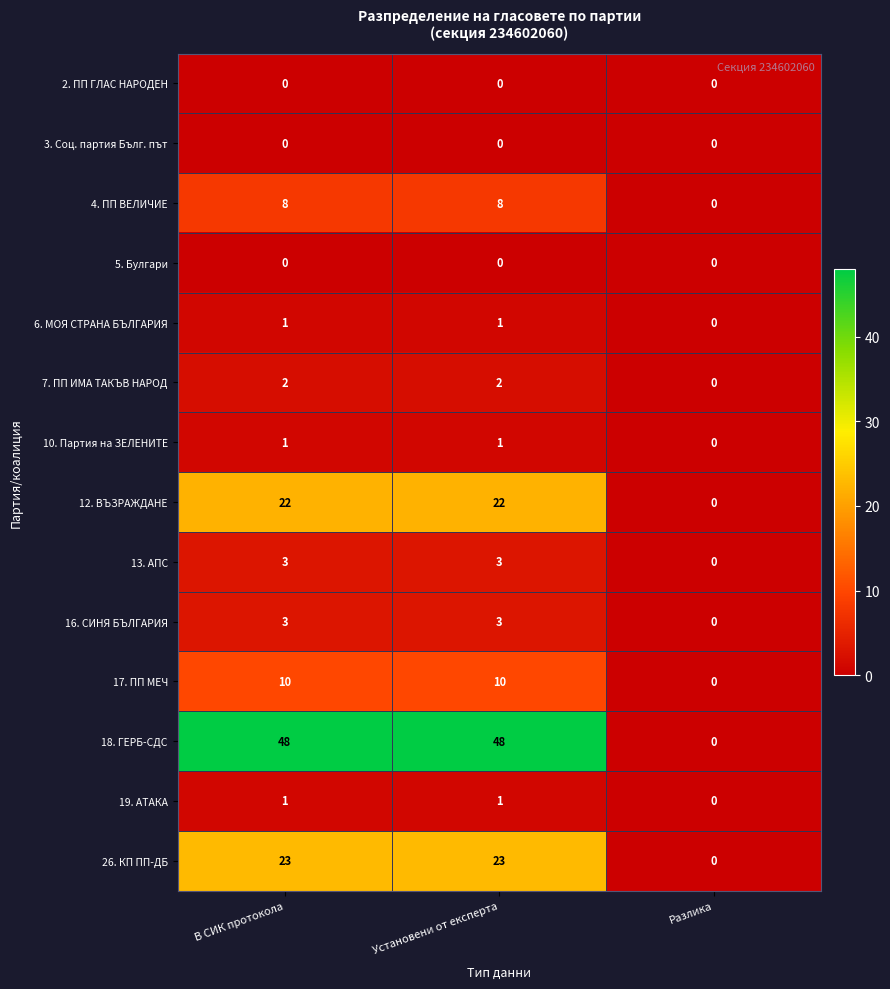

What is the sum of all 7. ПП ИМА ТАКЪВ НАРОД values?

4